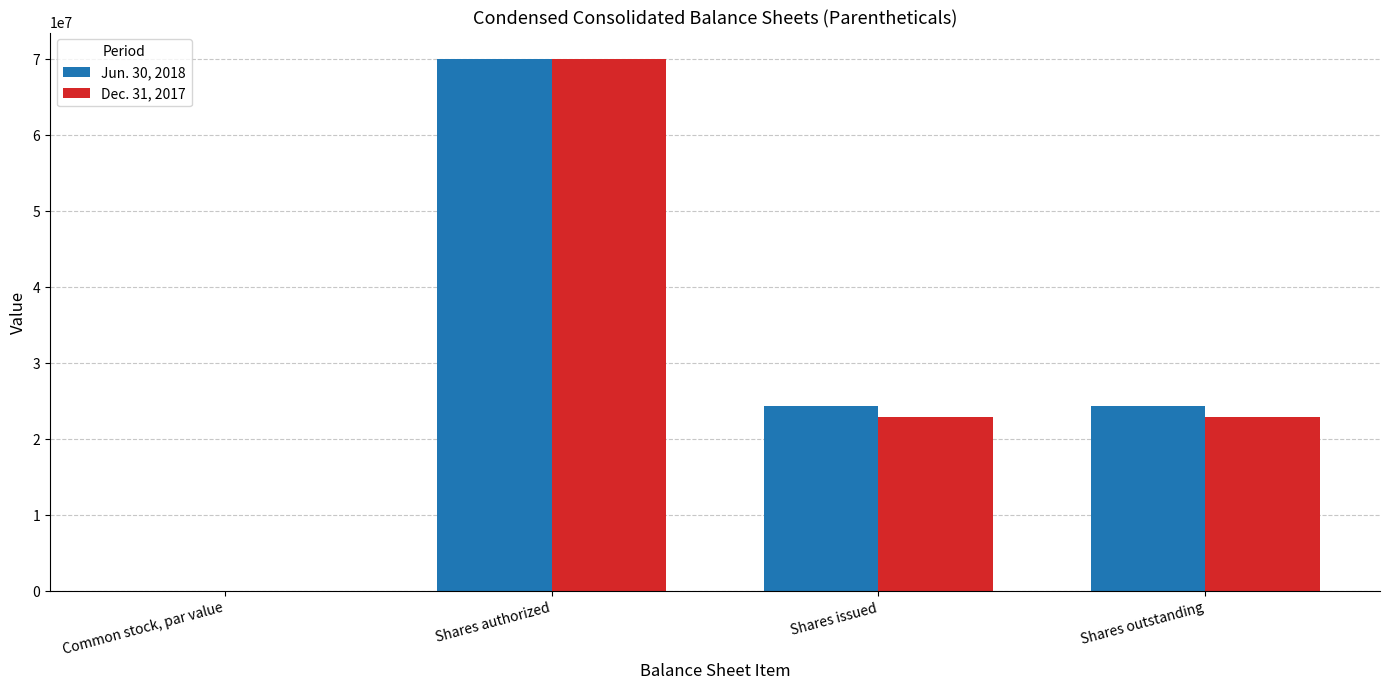

Which series changed the most between Common stock, par value and Shares issued?

Jun. 30, 2018